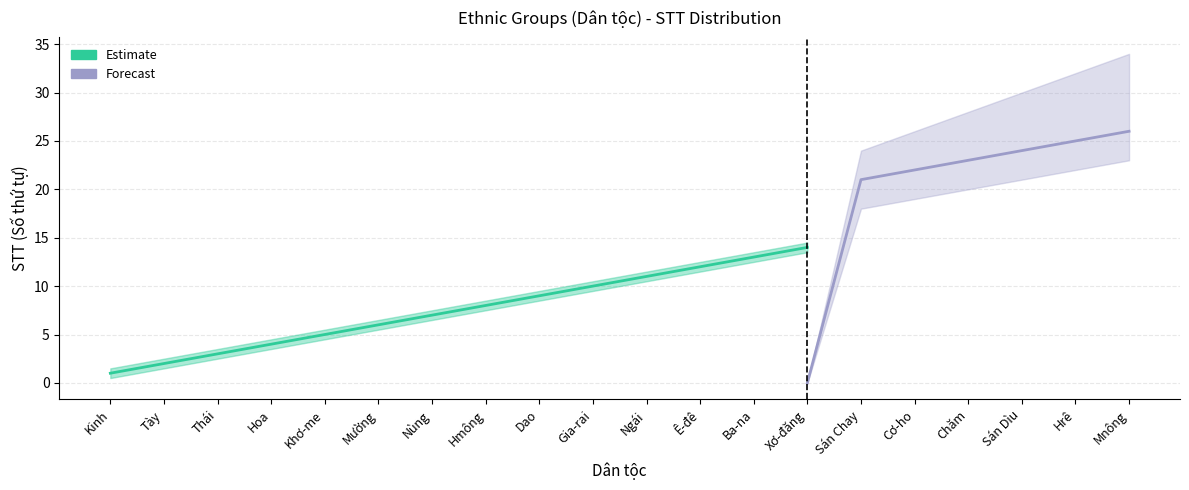

How many intersections are there between Estimate upper and Forecast?

1